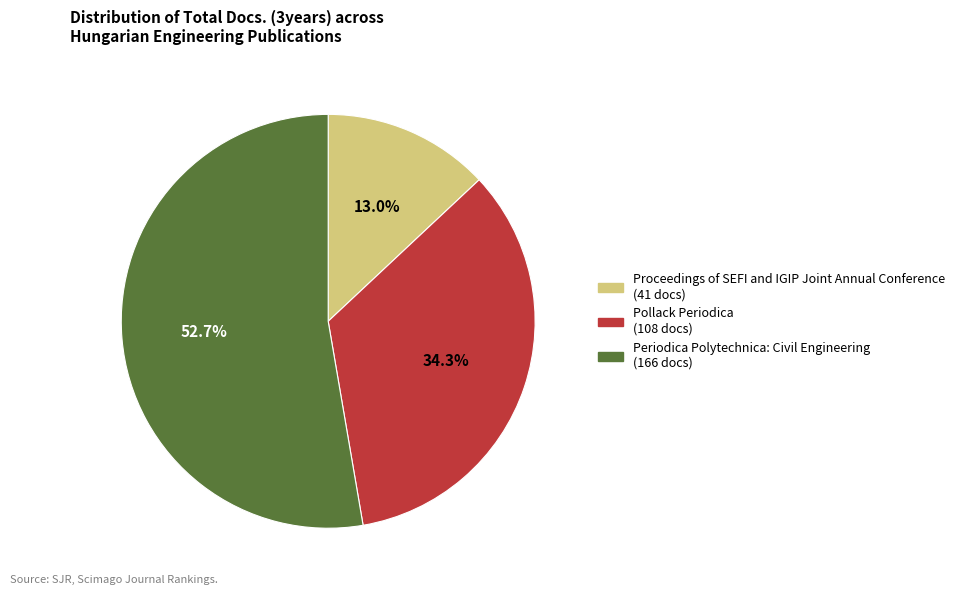

Does any single category account for the majority?

Yes